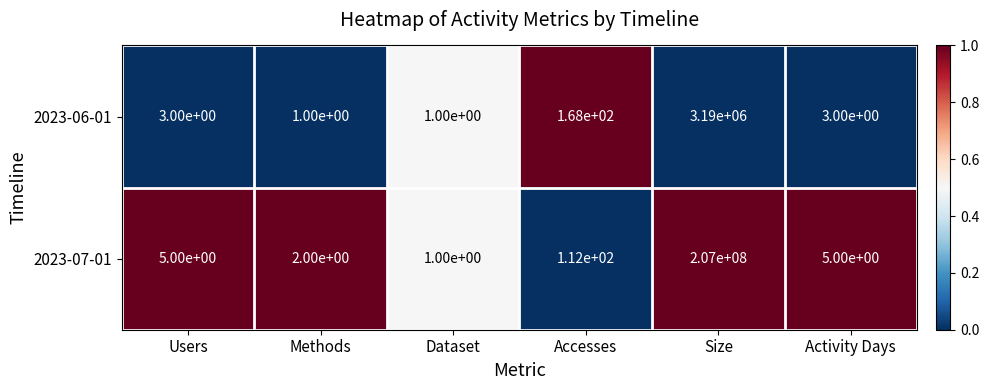

What is the difference between the maximum and minimum values in the 2023-06-01 series?

3189999